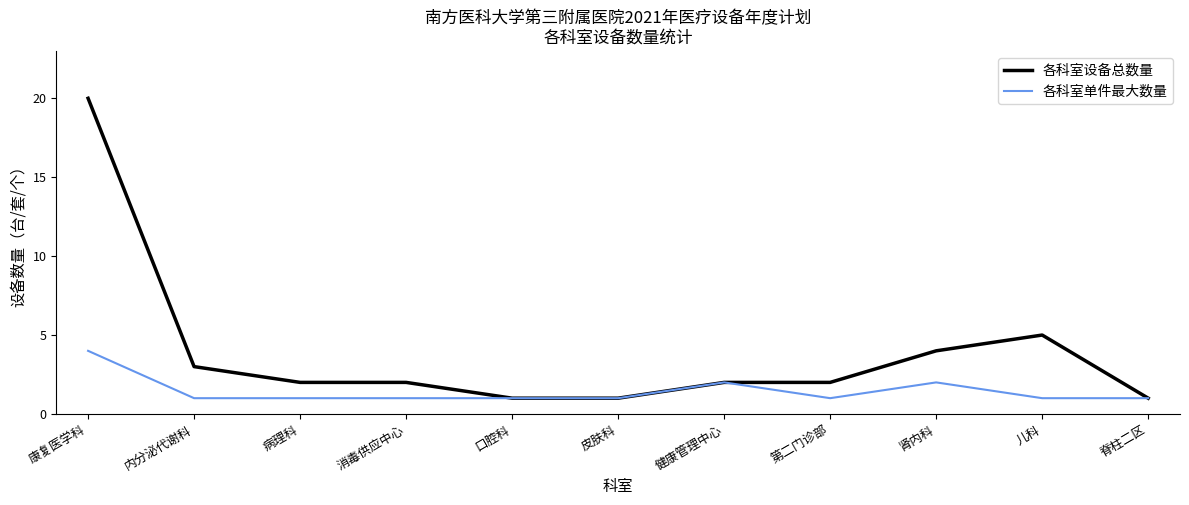

What is the smallest value displayed?

1